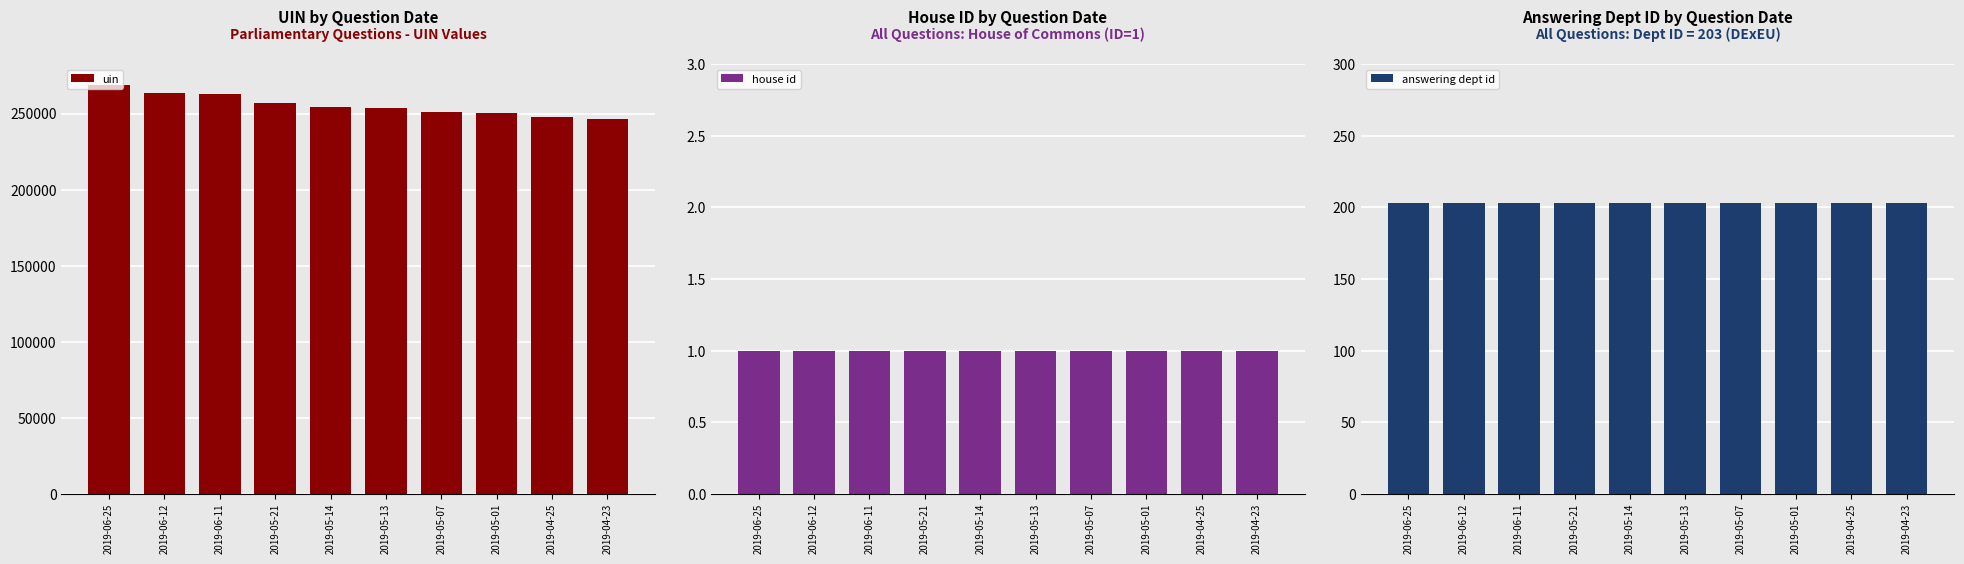

Which label corresponds to the largest value in the chart?

2019-06-25